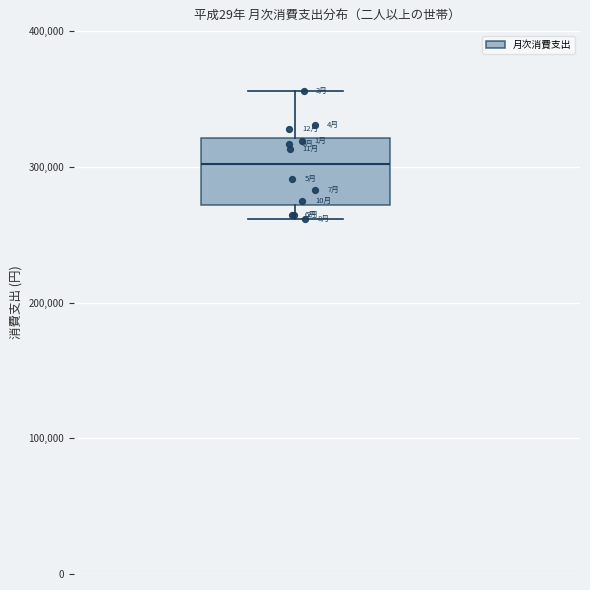

Transcribe this box plot: give where the median line is, the range the box spans, and where the two whiskers end, as read against the y-axis. The values are not printed on the chart, so give them approximately, as read against the axis.

median 300000, box 270000 to 320000, whiskers 260000 to 360000